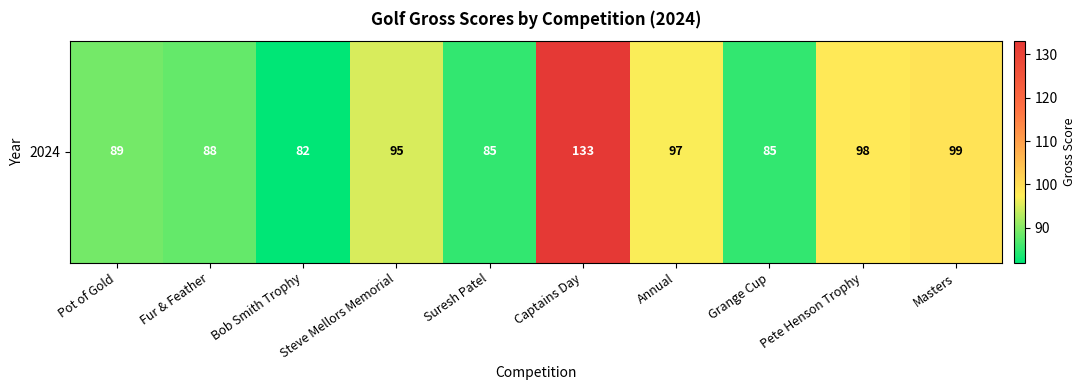

What is the difference between the values at Masters and Steve Mellors Memorial?

4